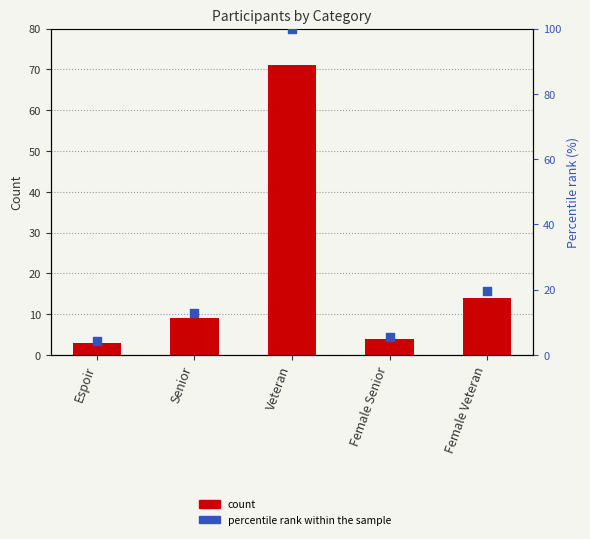

At how many categories does at least one series exceed 94?

1